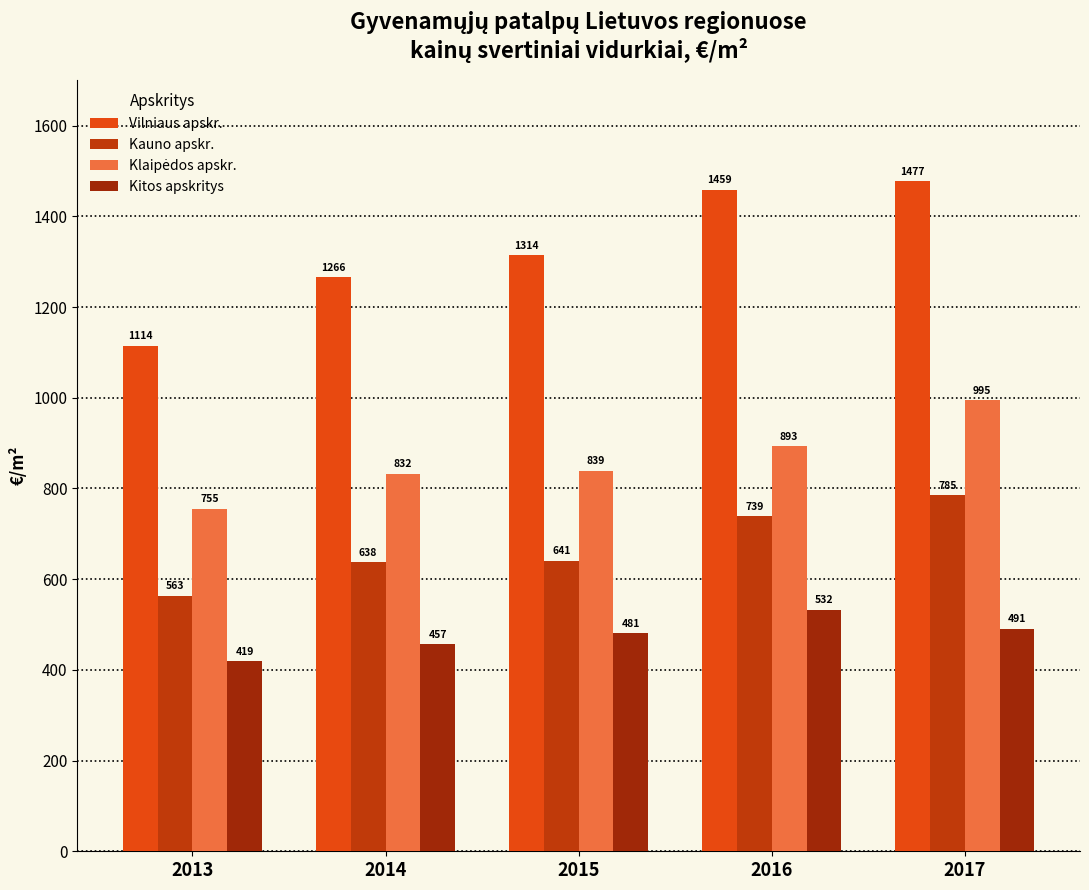

Which series has the largest total across all categories?

Vilniaus apskr.